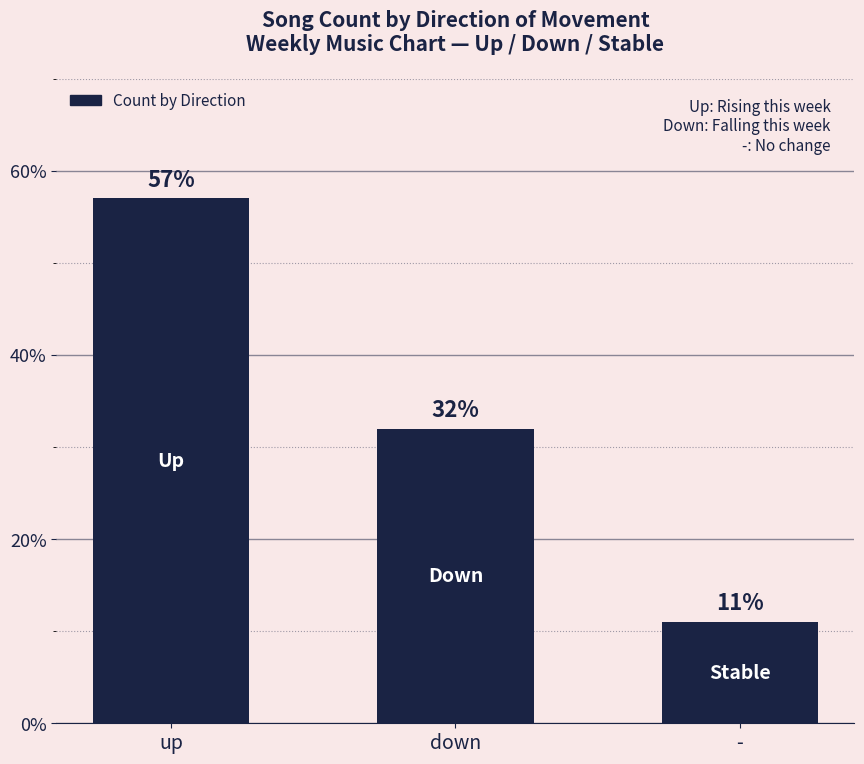

How many bars are there in total?

3